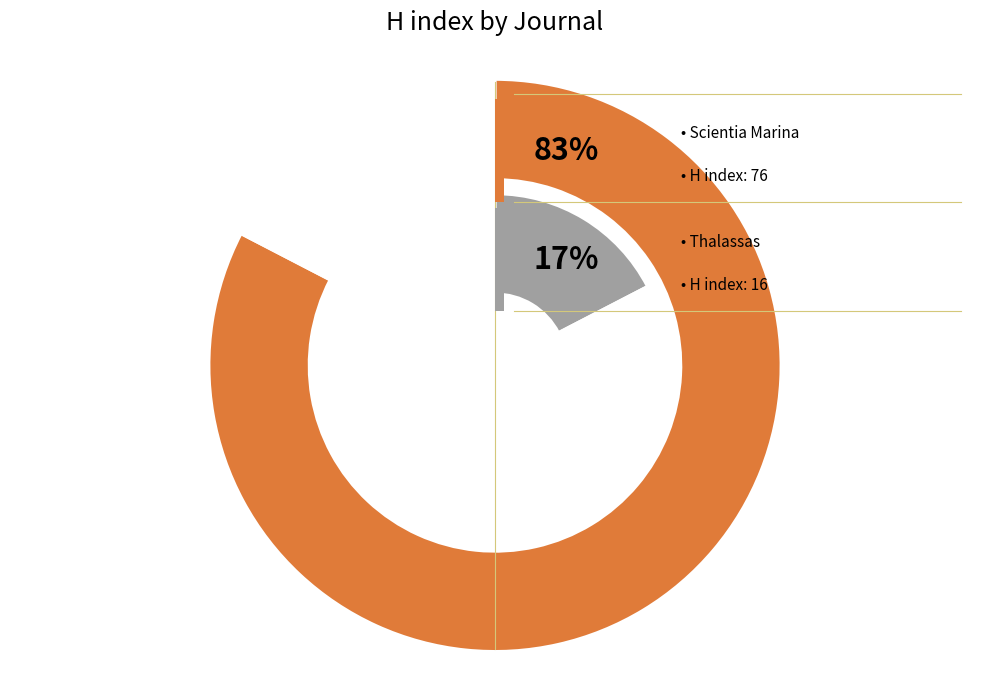

How many segments does this pie chart have?

2